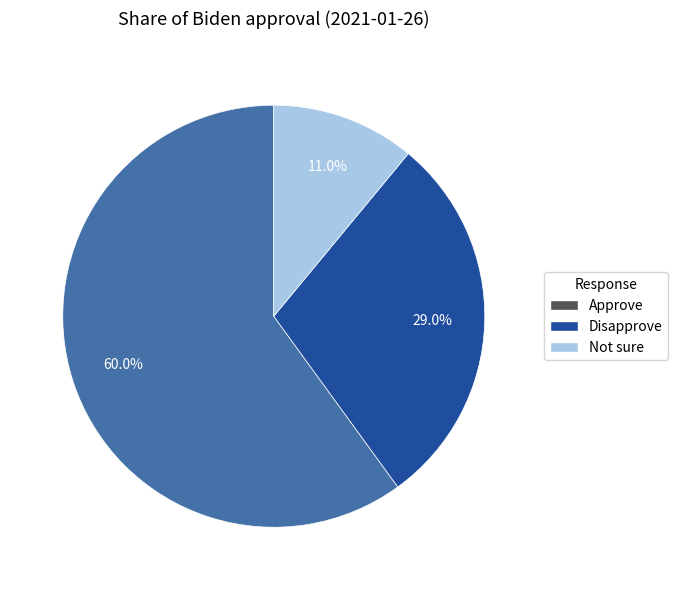

To the nearest percent, what percentage of the pie is Disapprove?

29%